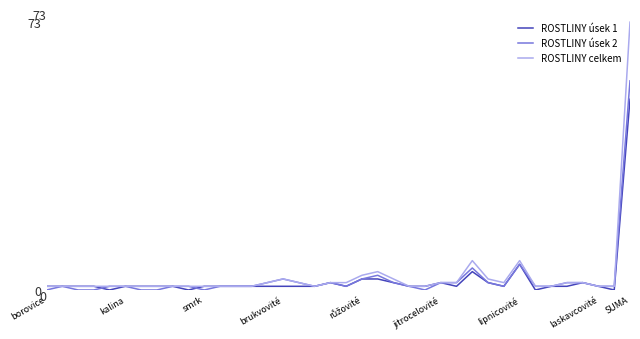

Which series has the widest spread of values?

ROSTLINY celkem